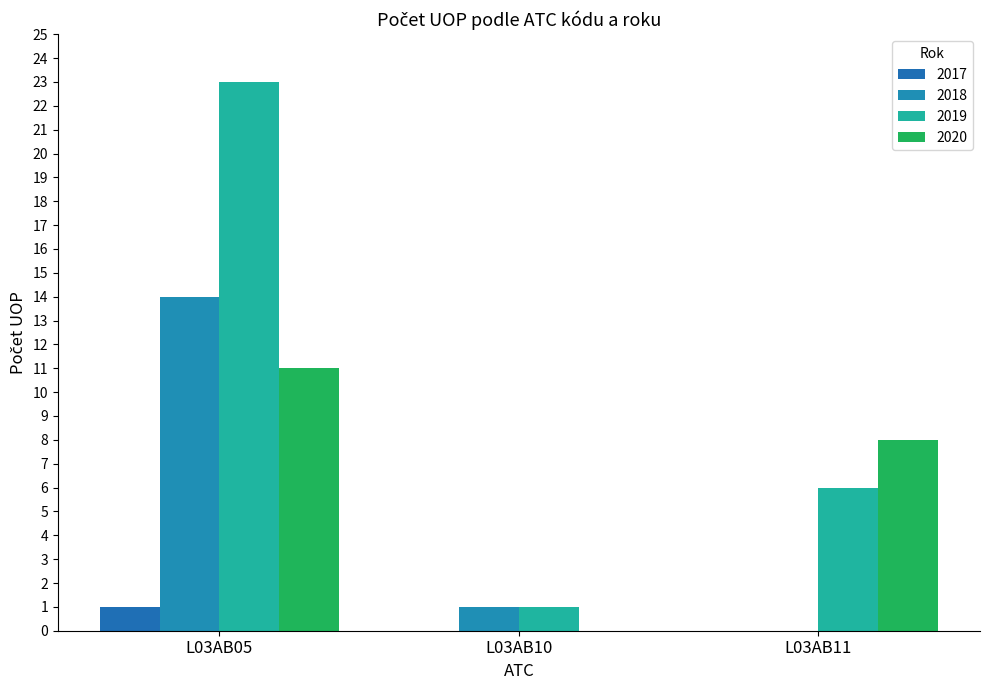

The value of 2018 at L03AB11 is 0. True or false?

True